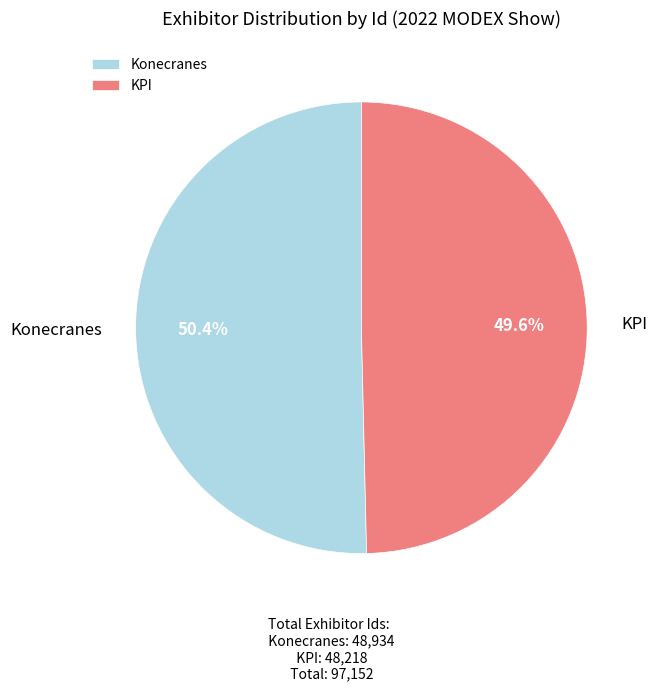

Approximately how many times larger is the value at KPI compared to Konecranes?

1.0